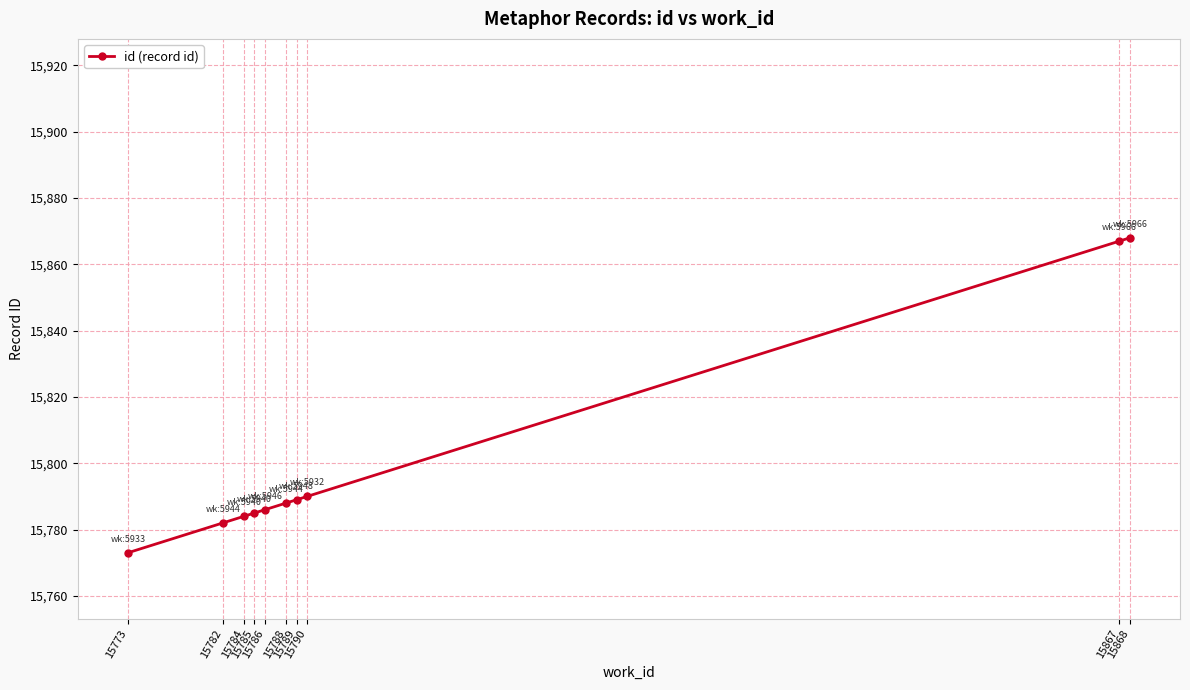

What is the sum of the values at 15786 and 15784?

31570